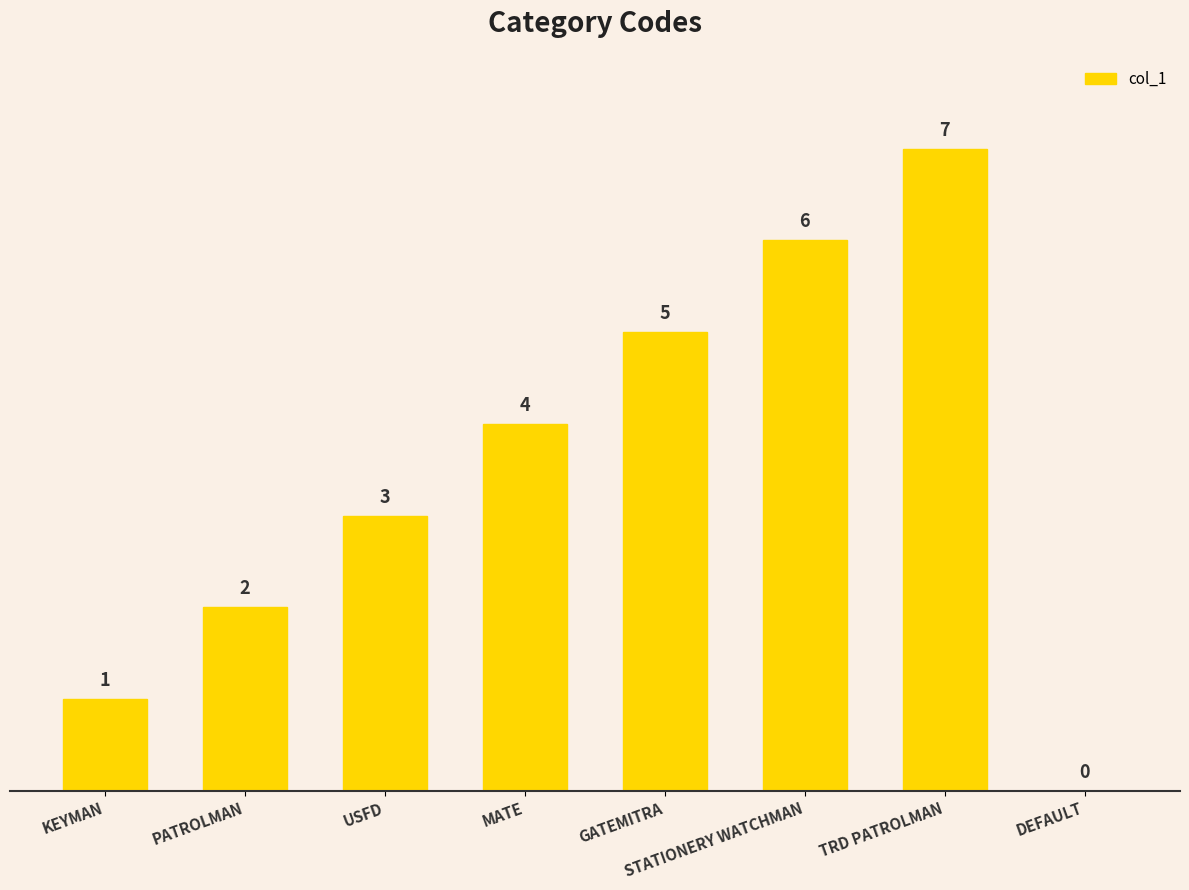

How many series are shown in this chart?

1